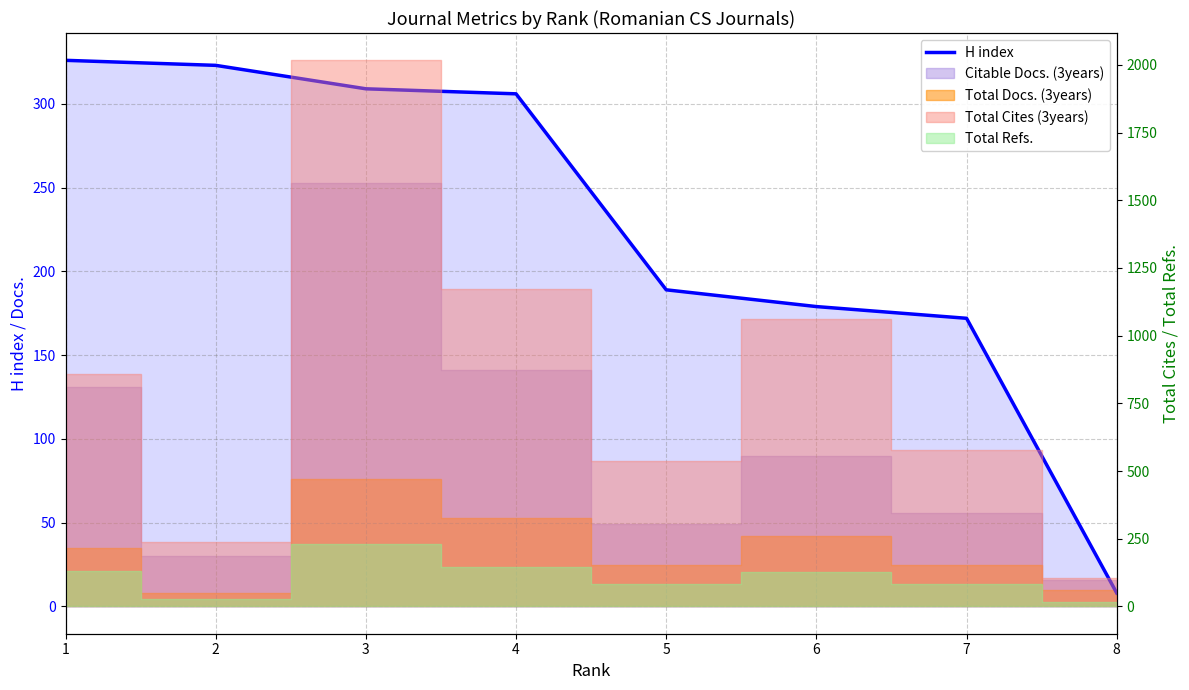

Which has a higher value, 6 or 7?

6